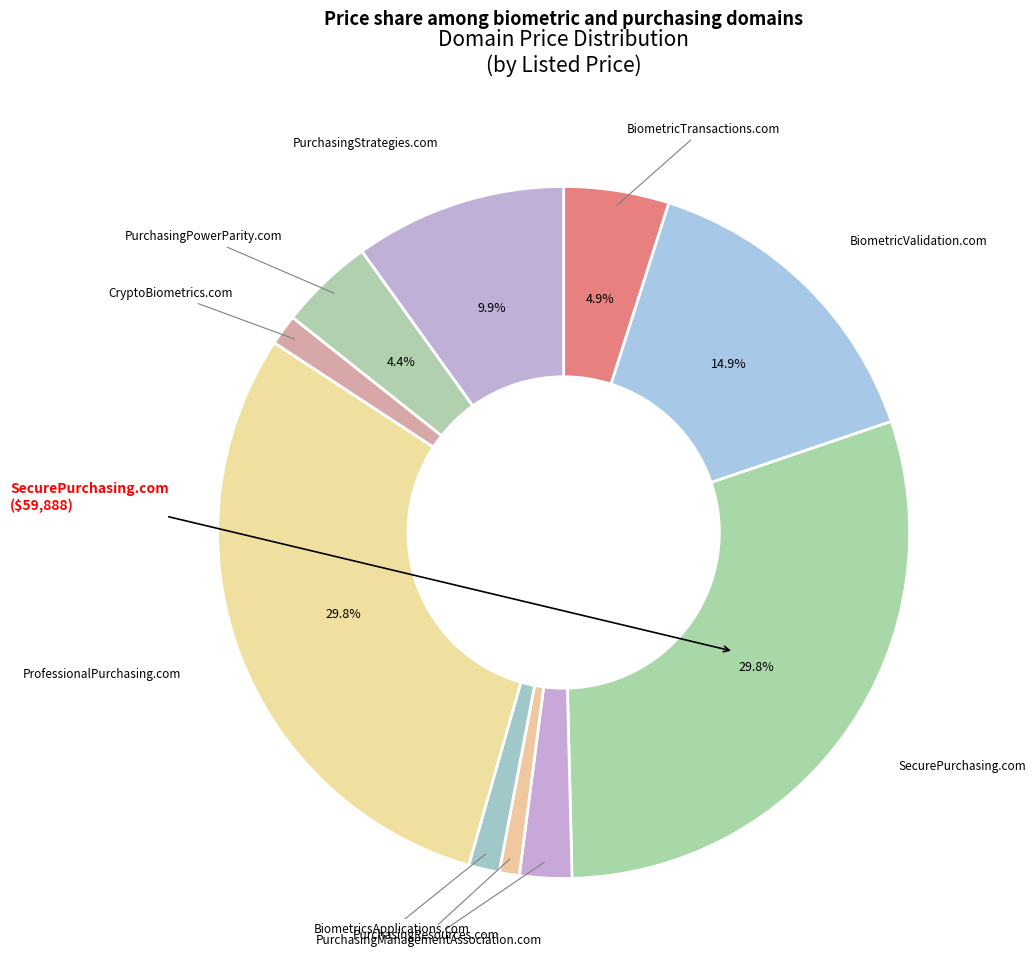

Does any single category account for the majority?

No